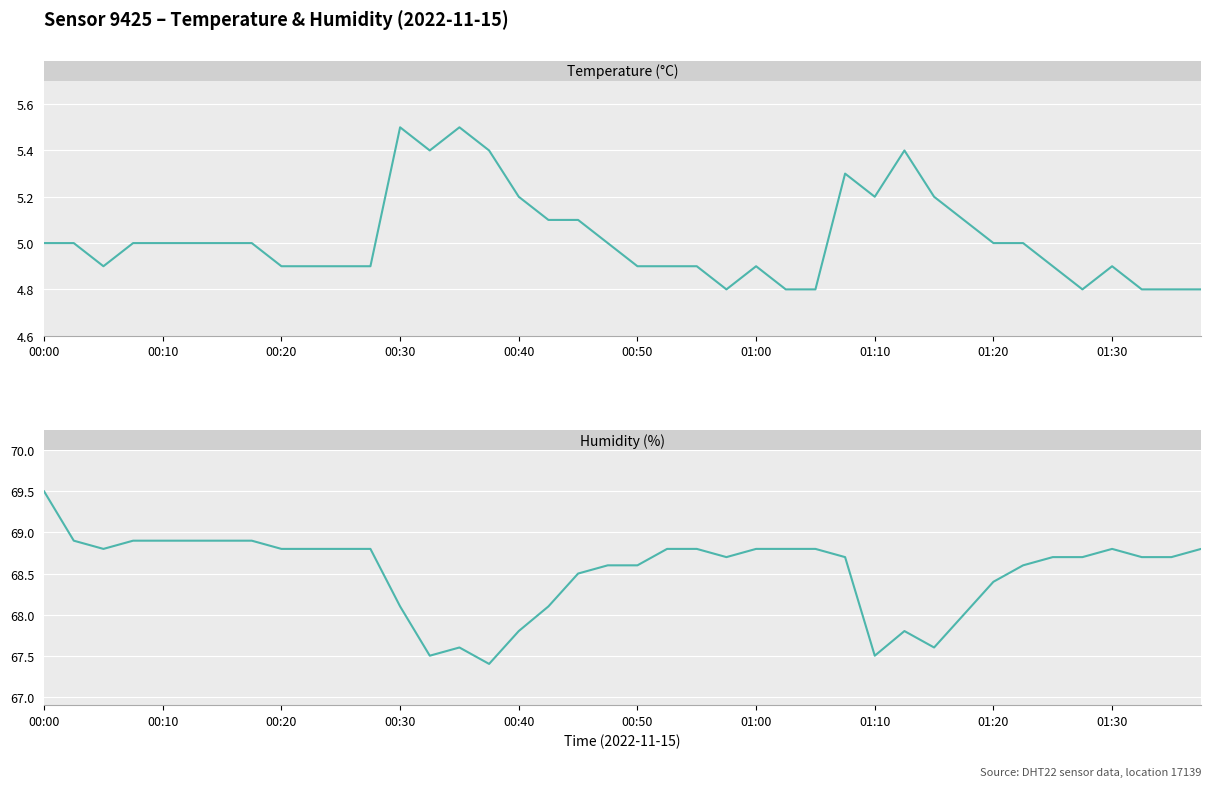

True or false: Humidity (%) and Temperature (°C) cross at least once.

False